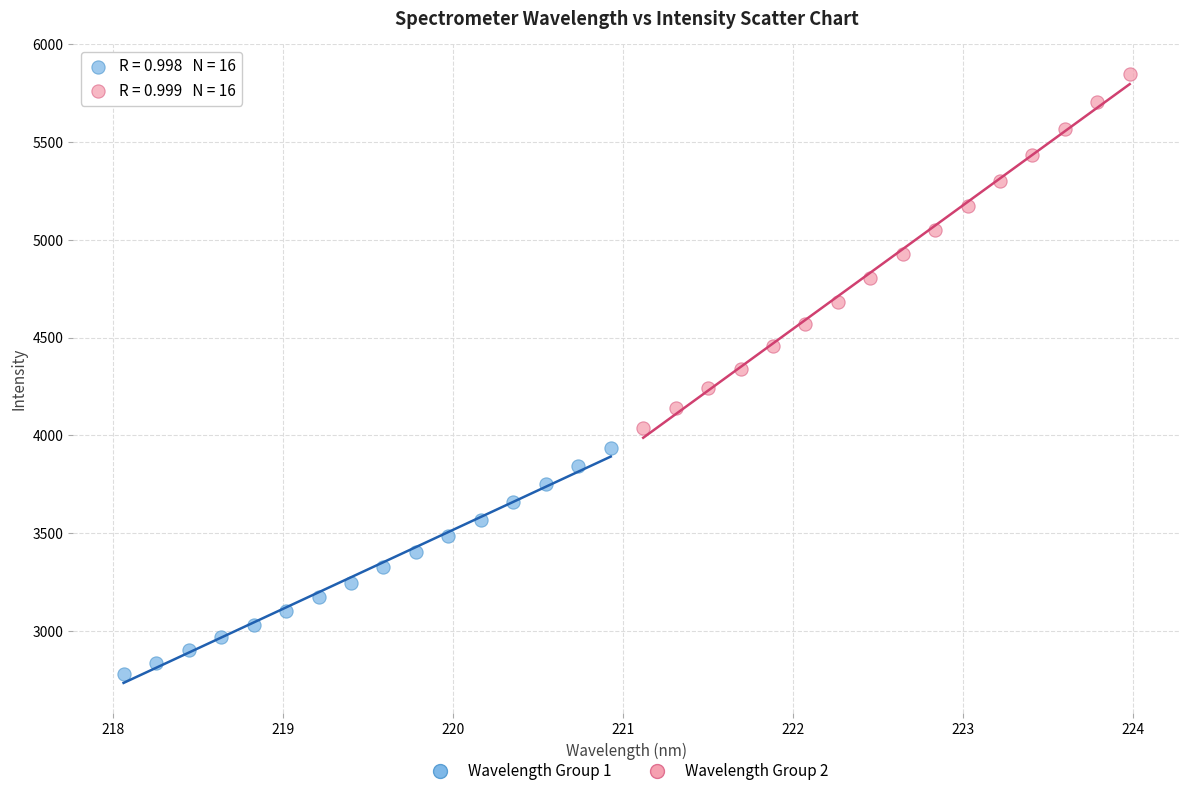

Which series contains the lowest Y value?

Wavelength Group 1